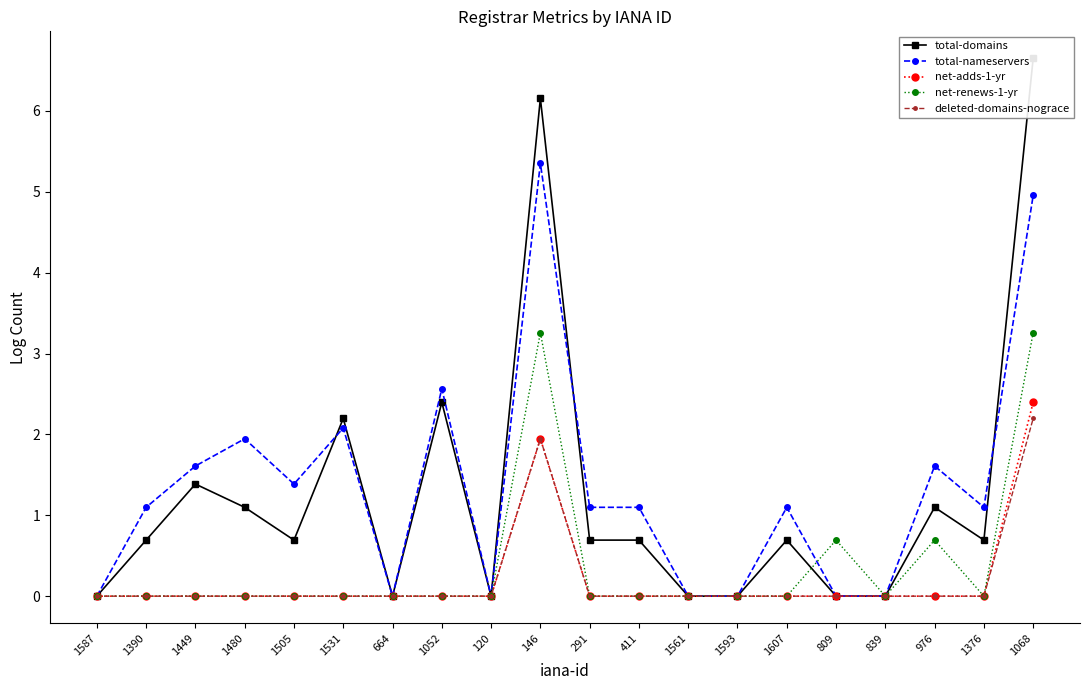

True or false: deleted-domains-nograce and total-domains cross at least once.

False